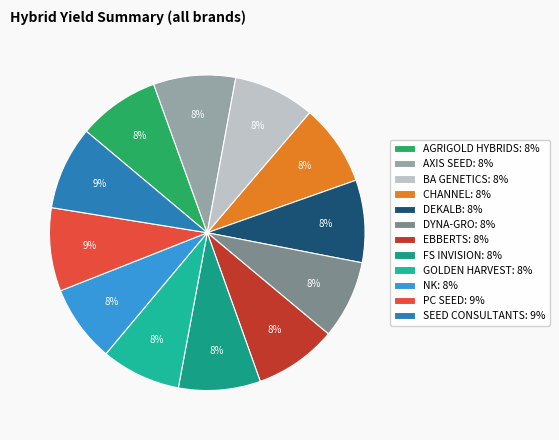

Count the number of slices in the pie.

12